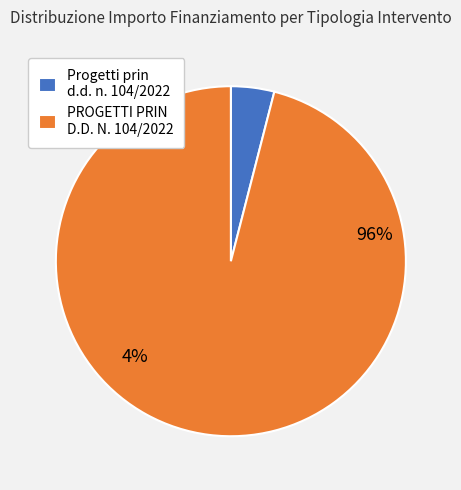

Which has a higher value, PROGETTI PRIN D.D. N. 104/2022 or 19?

PROGETTI PRIN D.D. N. 104/2022